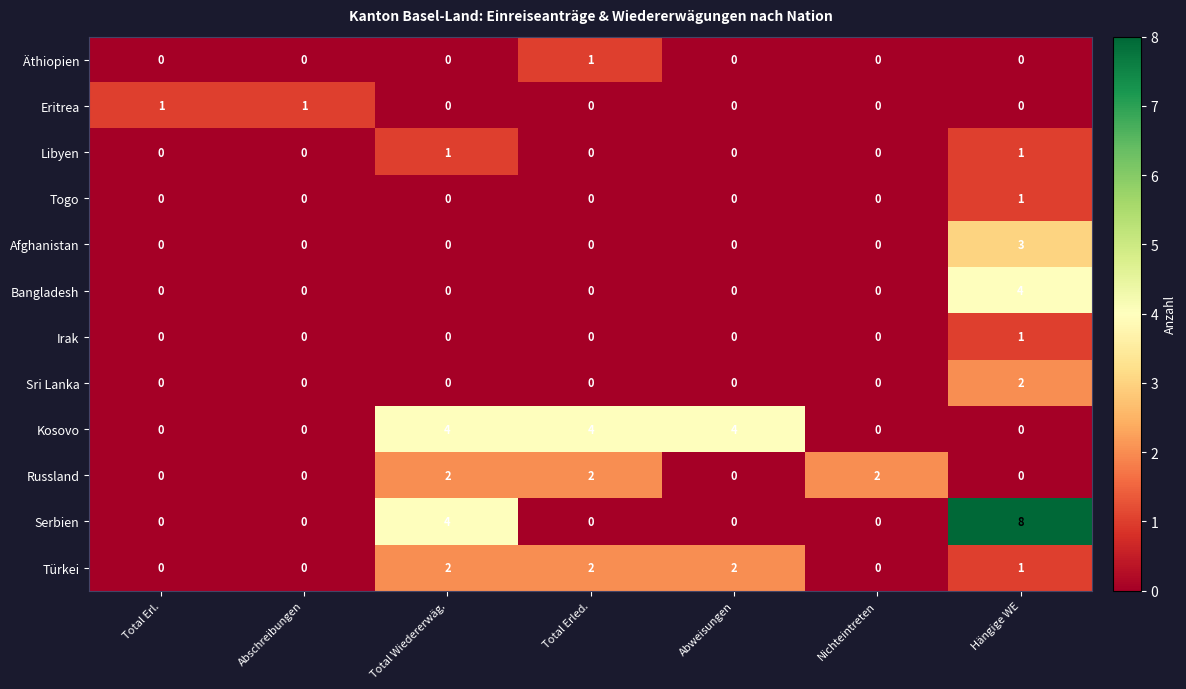

What is the sum of all Afghanistan values?

3